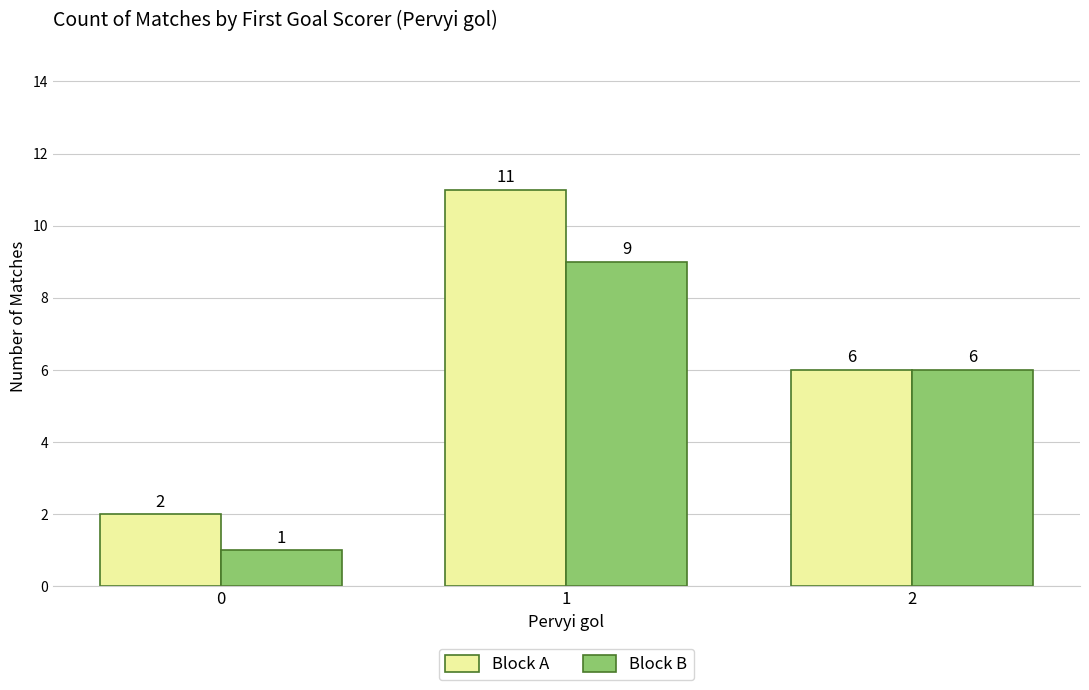

The Block B series shows 0 at 0. True or false?

False